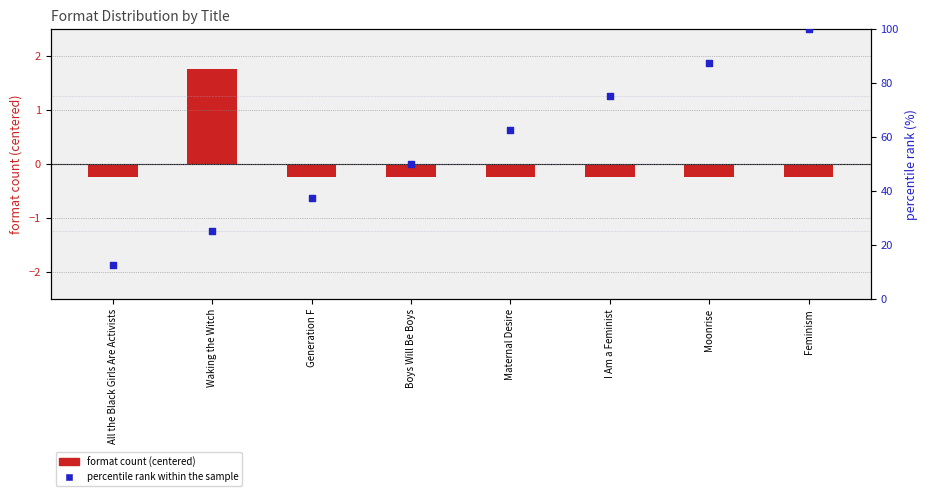

What is the total value across all series at Feminism?

99.8